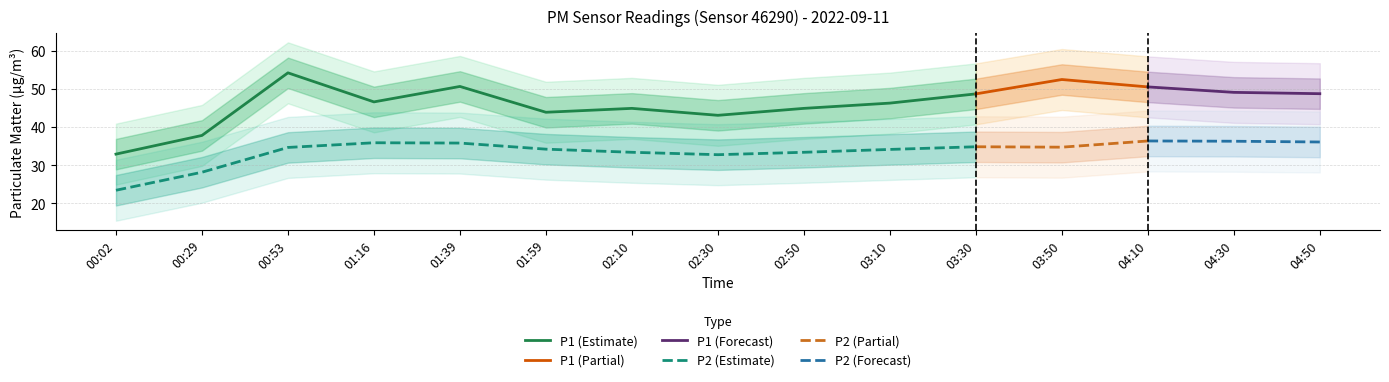

Count the number of categories in the chart.

15